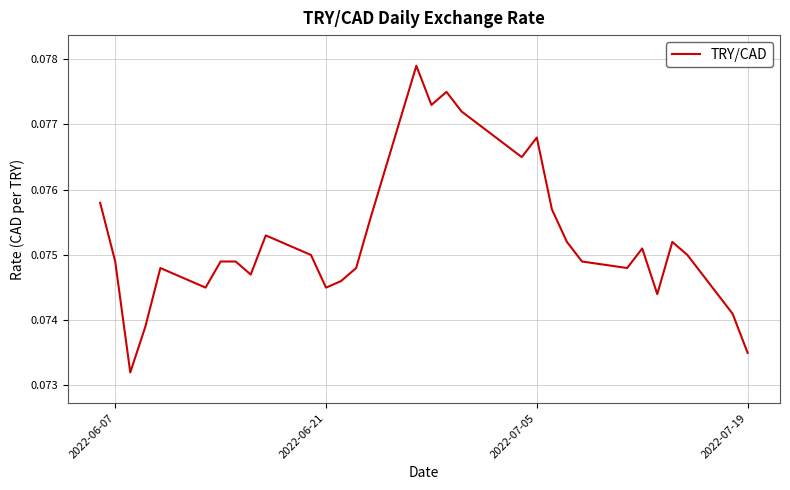

Reading left to right, list all the values displayed in this chart.

0.1	0.1	0.1	0.1	0.1	0.1	0.1	0.1	0.1	0.1	0.1	0.1	0.1	0.1	0.1	0.1	0.1	0.1	0.1	0.1	0.1	0.1	0.1	0.1	0.1	0.1	0.1	0.1	0.1	0.1	0.1